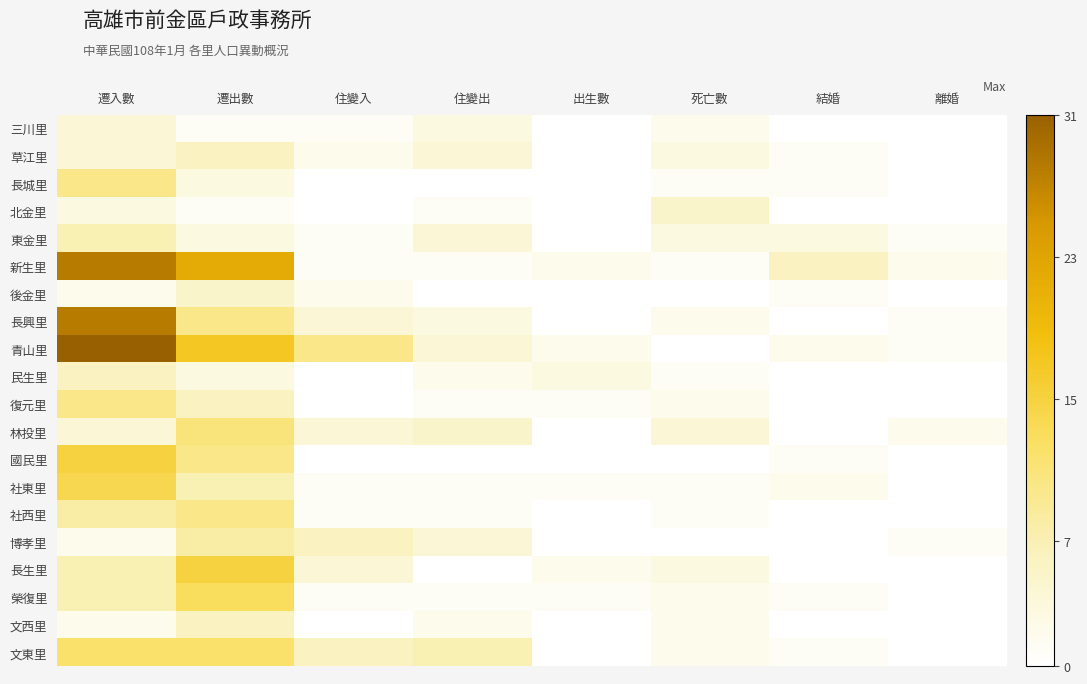

What is the maximum value shown in the chart?

31